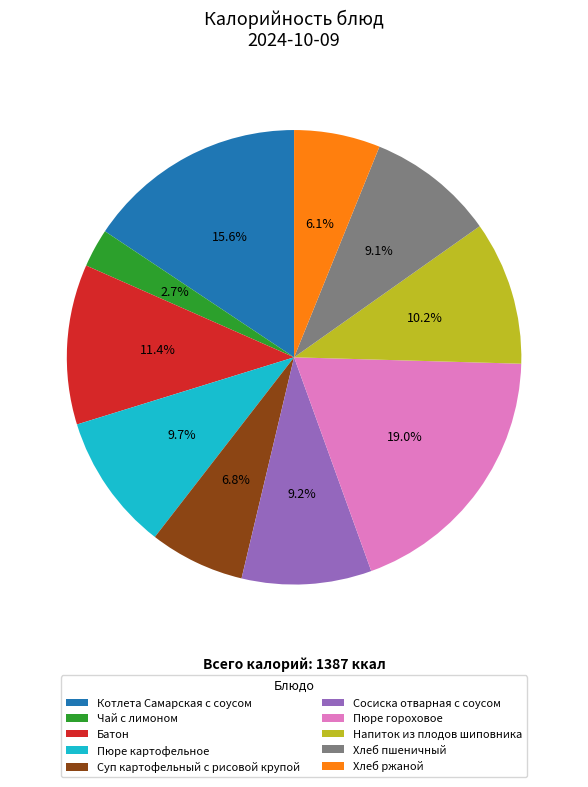

The Хлеб пшеничный slice represents 9% of the pie. True or false?

True